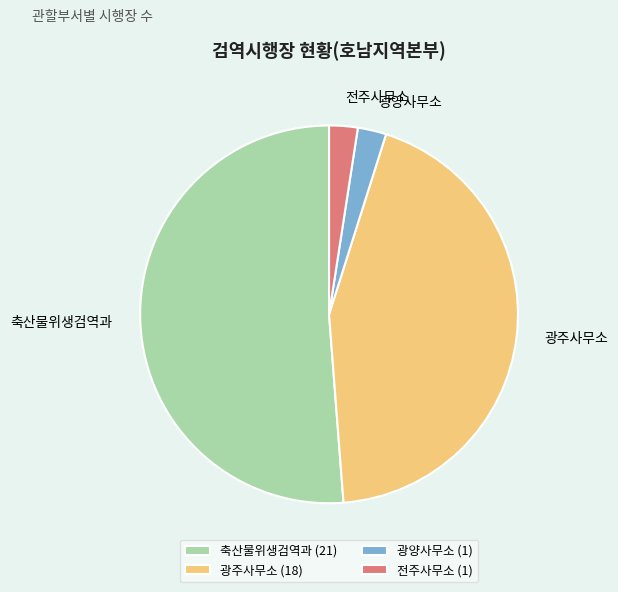

The 축산물위생검역과 slice represents 51% of the pie. True or false?

True